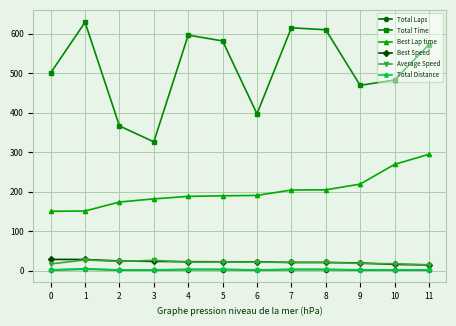

Between 3 and 5, which series saw the biggest shift?

Total Time